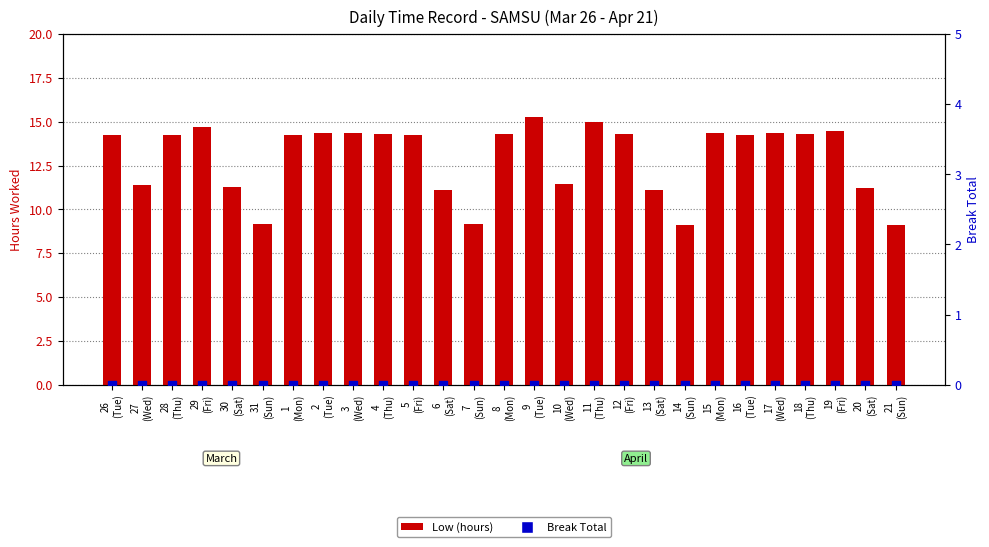

Is the value of Break Total at 26
(Tue) greater than the value of Low (hours) at 28
(Thu)?

No